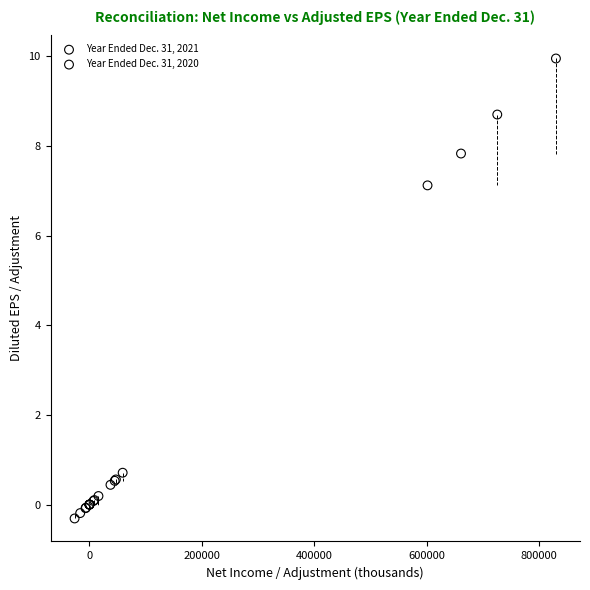

Which series reaches the maximum Y coordinate?

Year Ended Dec. 31, 2021